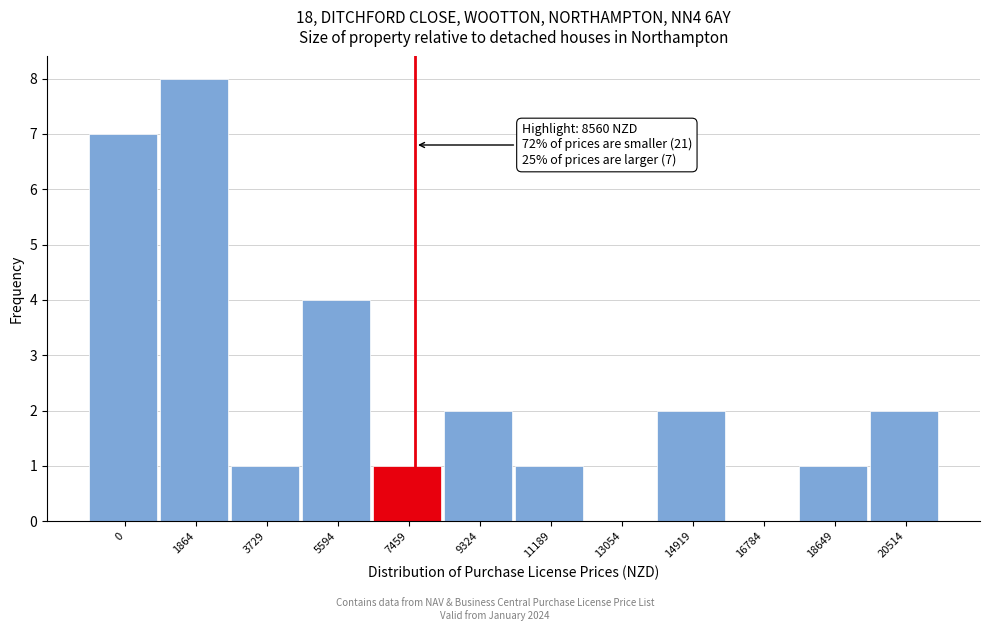

Reading left to right, list all the values displayed in this chart.

0=7	1864=8	3729=1	5594=4	7459=1	9324=2	11189=1	13054=0	14919=2	16784=0	18649=1	20514=2